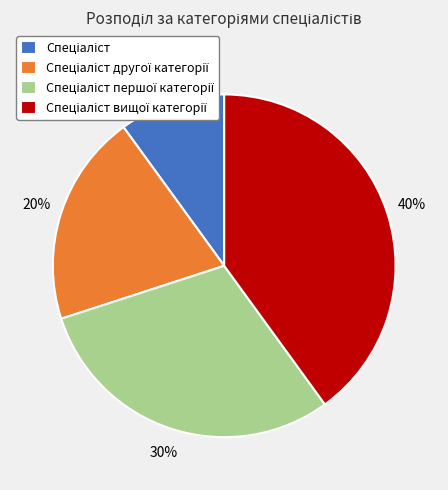

Does any single category account for the majority?

No